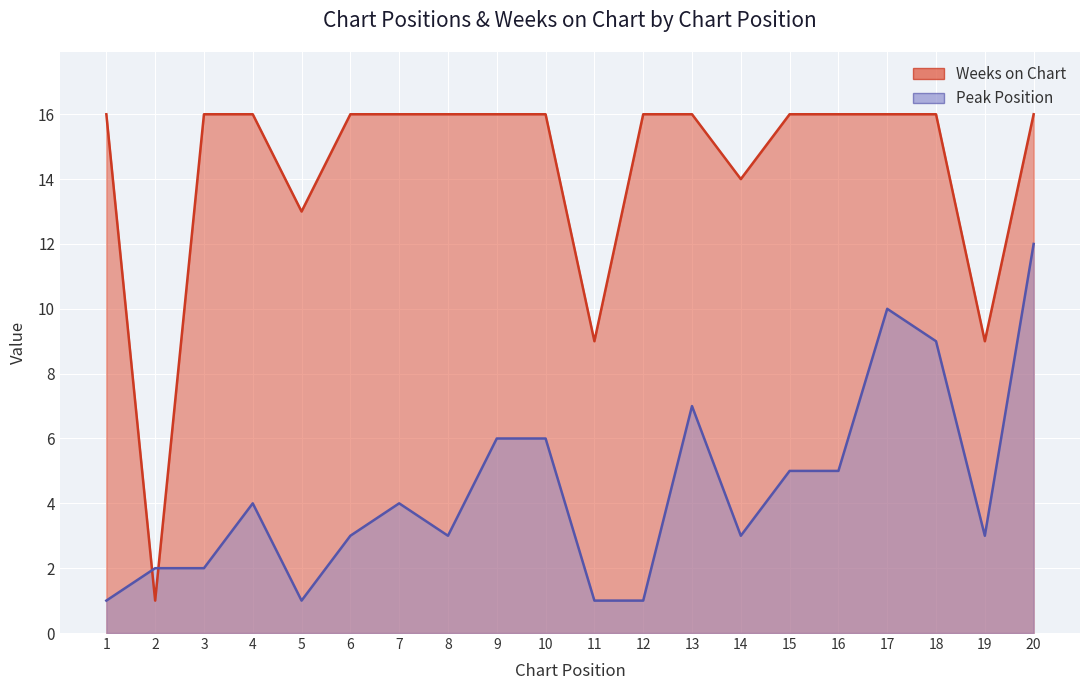

True or false: Peak Position and Weeks on Chart cross at least once.

True